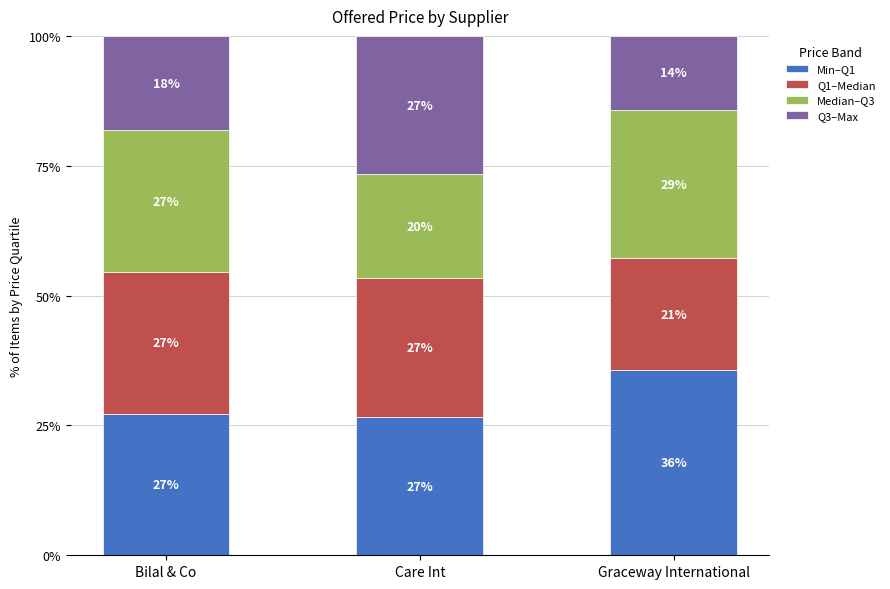

Which series has the largest total across all categories?

Min–Q1